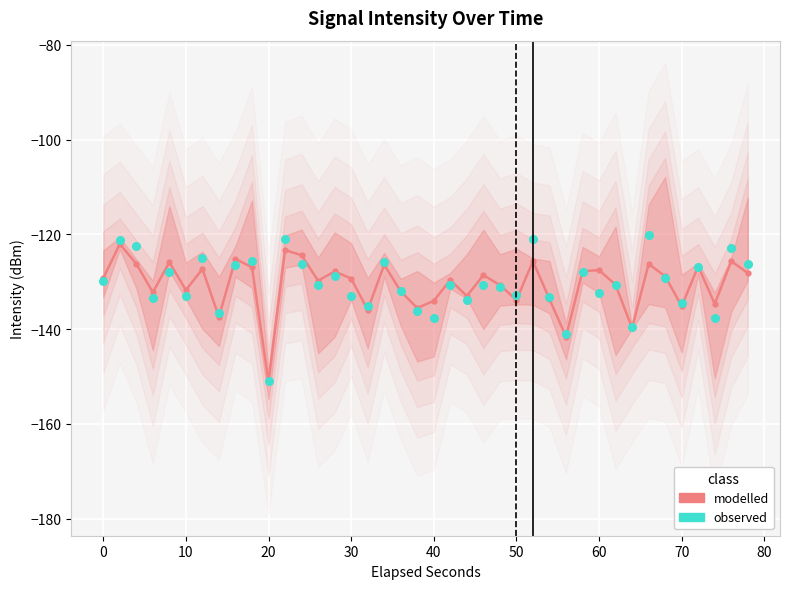

How many distinct data groups are displayed?

2